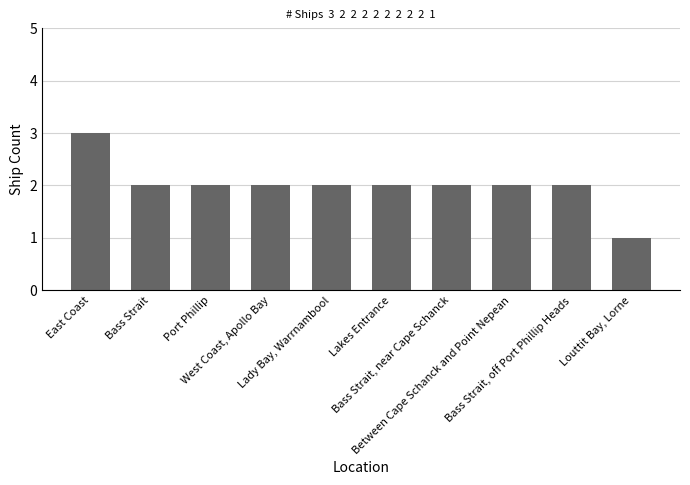

Approximately how many times larger is the value at East Coast compared to Bass Strait, off Port Phillip Heads?

1.5